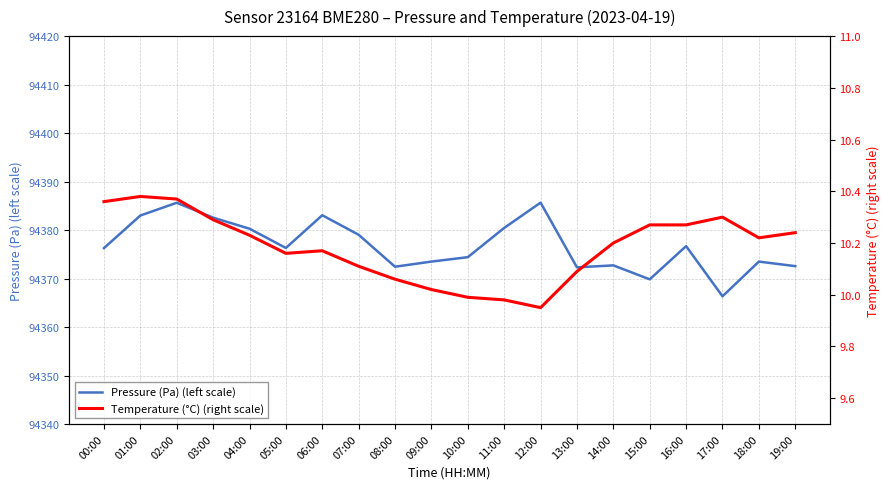

What is the label of the 14th point from the left?

13:00